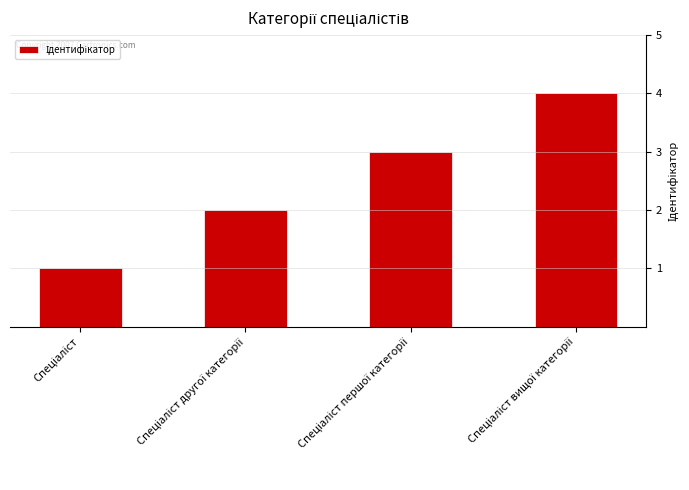

Reading right to left, transcribe all the data shown in this chart.

4	3	2	1